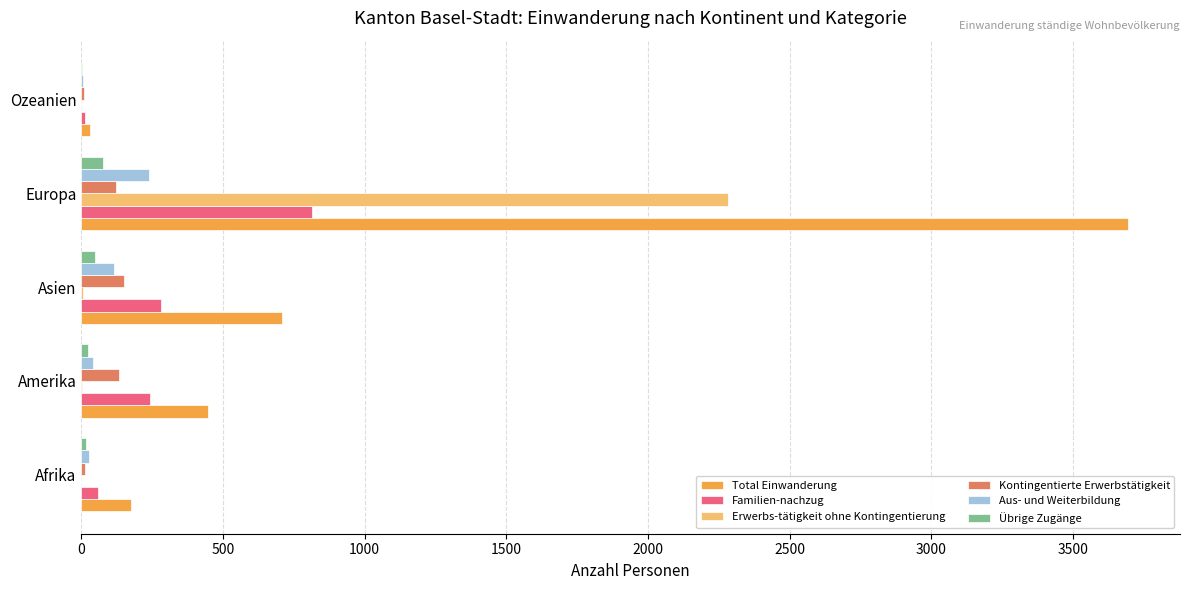

What is the maximum value for Total Einwanderung?

3694